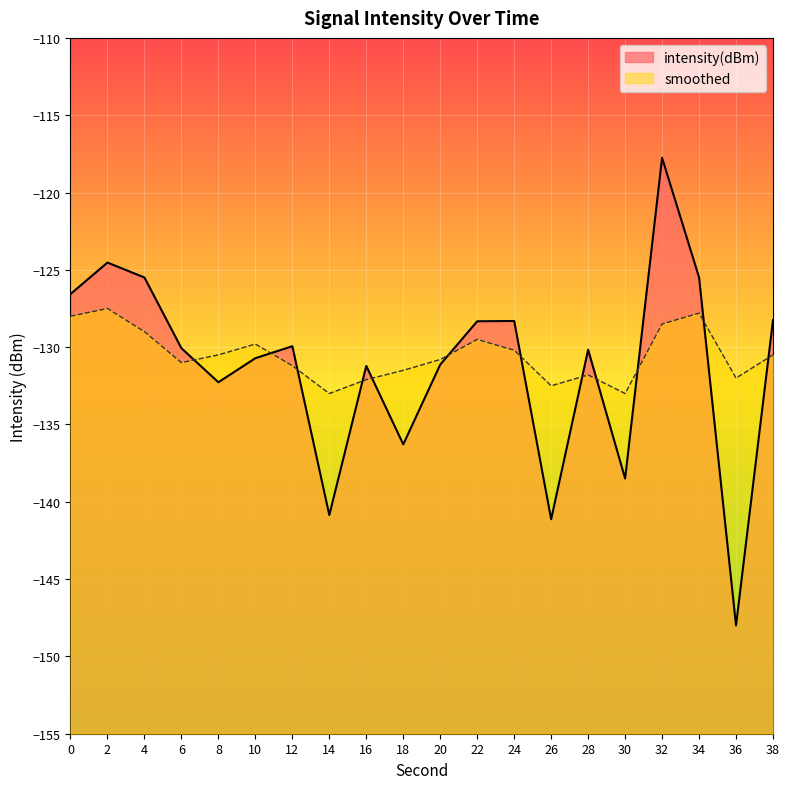

What are all the series names shown in the legend?

intensity(dBm), smoothed